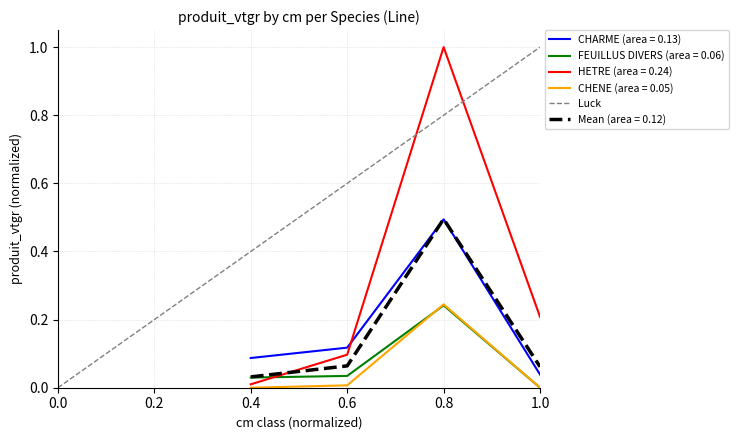

The value of HETRE (area = 0.24) at 0.8 is 1.0. True or false?

True